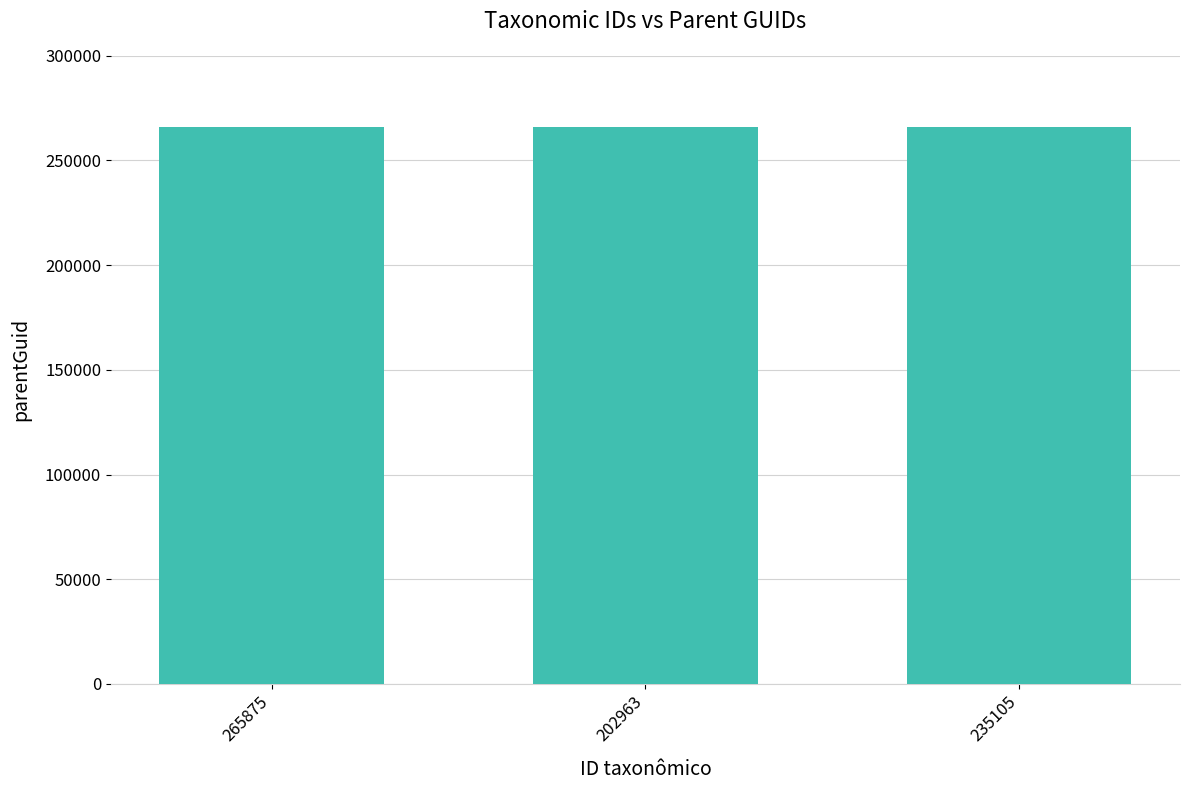

Approximately how many times larger is the value at 202963 compared to 265875?

1.0